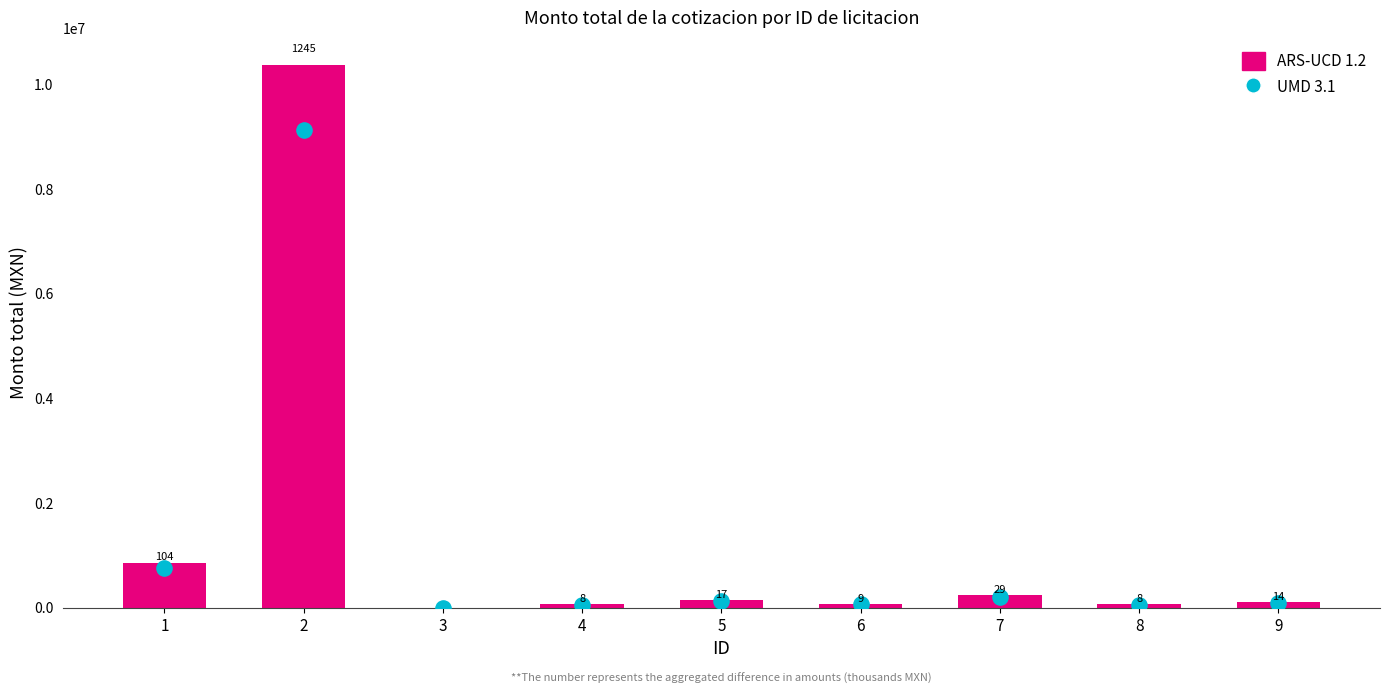

At which category is the sum across all series the highest?

2